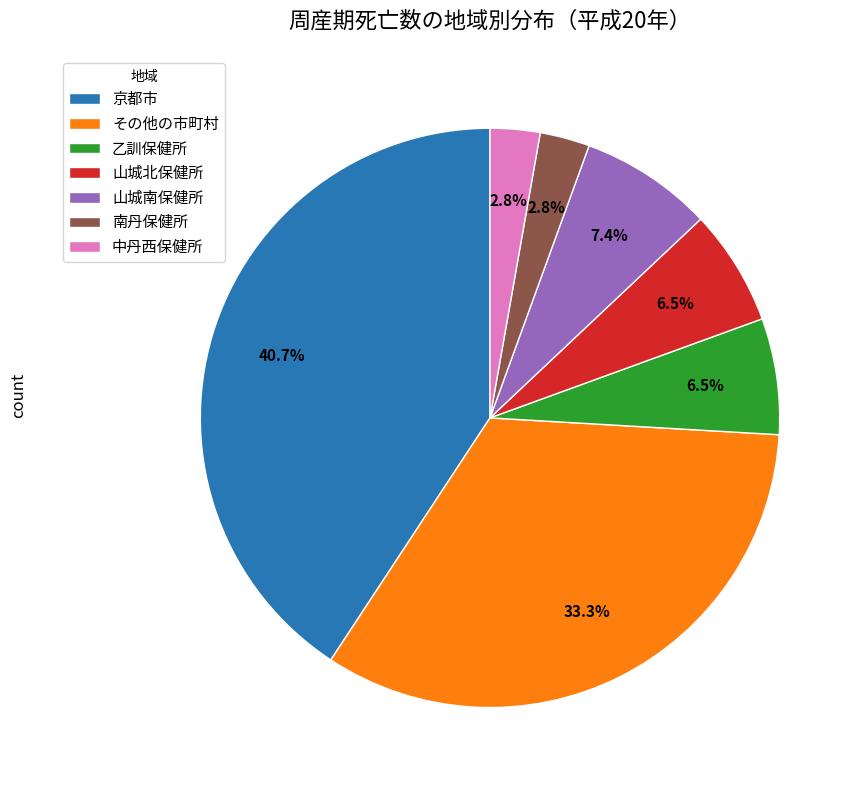

Is the sum of その他の市町村 and 南丹保健所 greater than half?

No